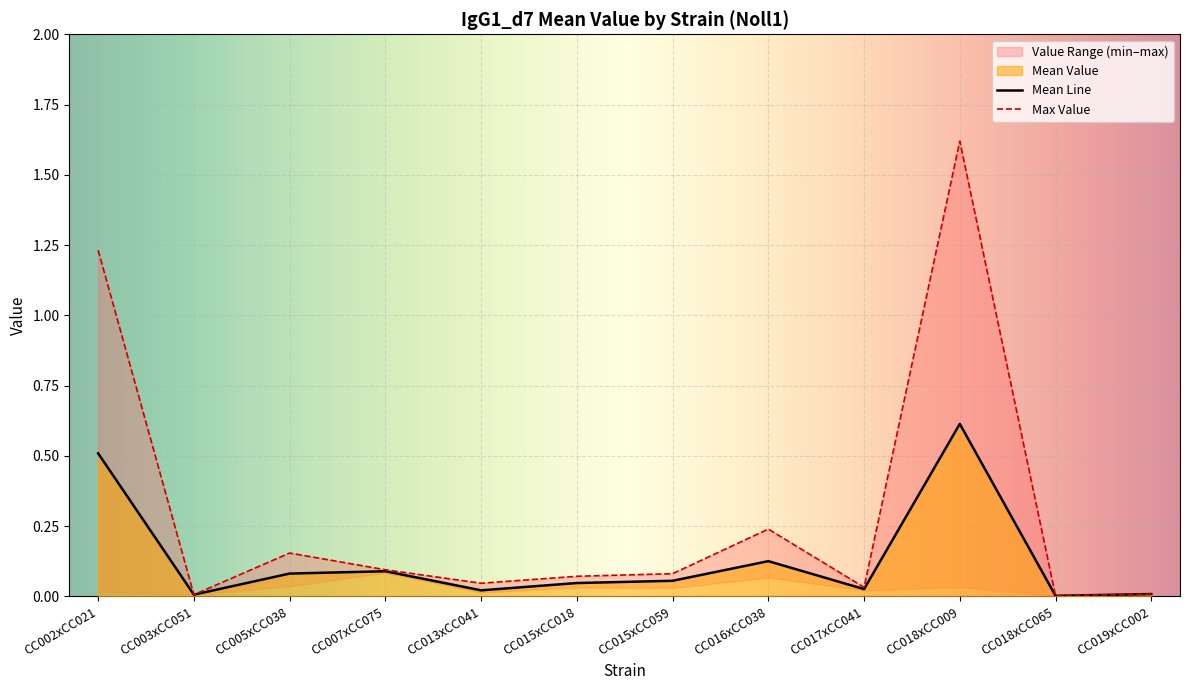

What is the highest value of the Mean Line series?

0.6